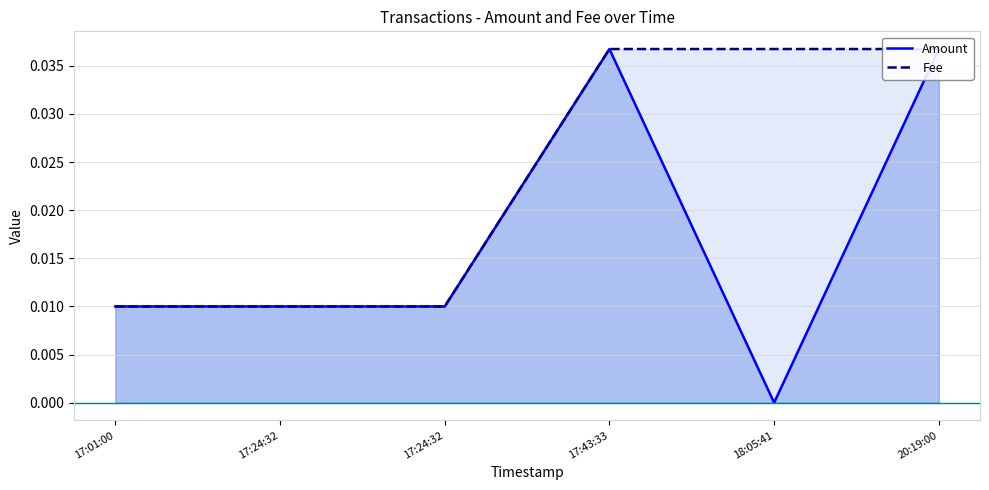

Reading right to left, what are all the values shown in this chart?

Amount: 20:19:00=0.0	18:05:41=0.0	17:43:33=0.0	17:24:32=0.0	17:24:32=0.0	17:01:00=0.0
Fee: 20:19:00=0.0	18:05:41=0.0	17:43:33=0.0	17:24:32=0.0	17:24:32=0.0	17:01:00=0.0